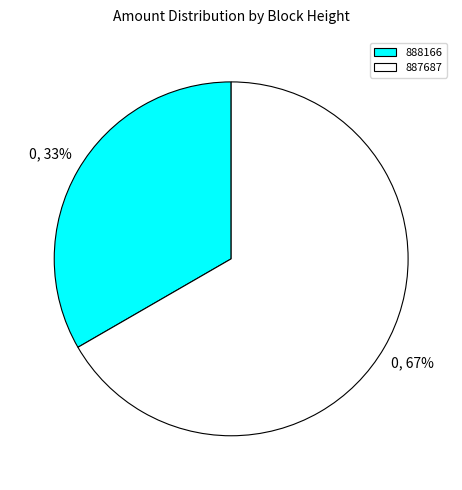

True or false: 887687 accounts for 67% of the total.

True